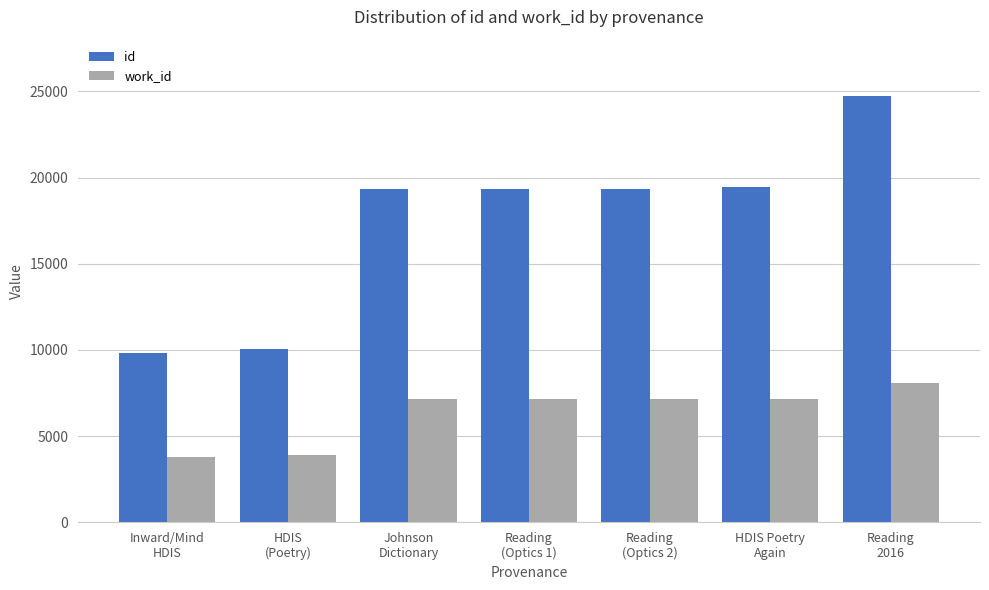

Rank the series by their average value, from highest to lowest.

id, work_id